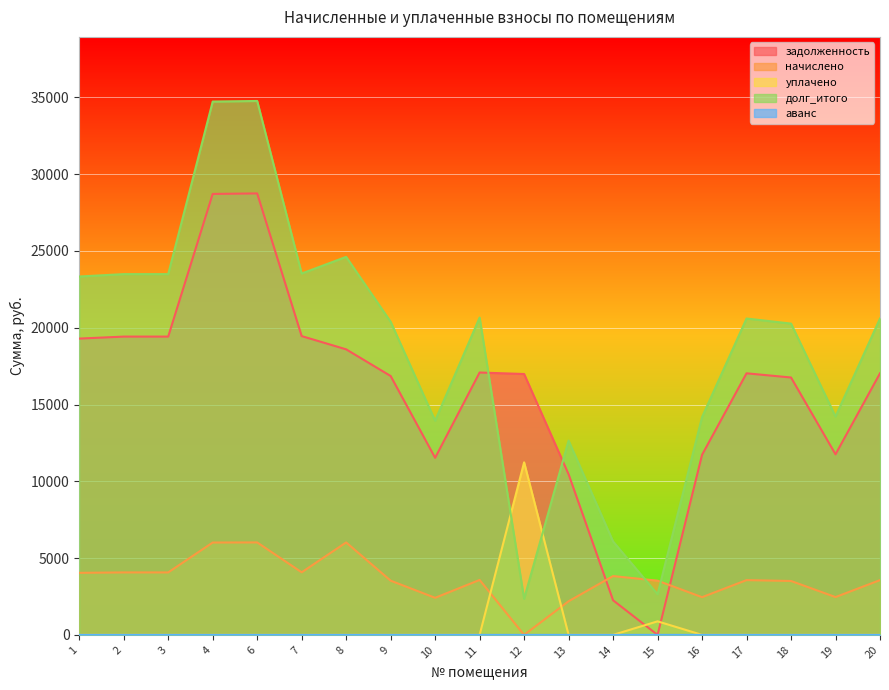

True or false: задолженность has more than 1 interior local peaks.

True